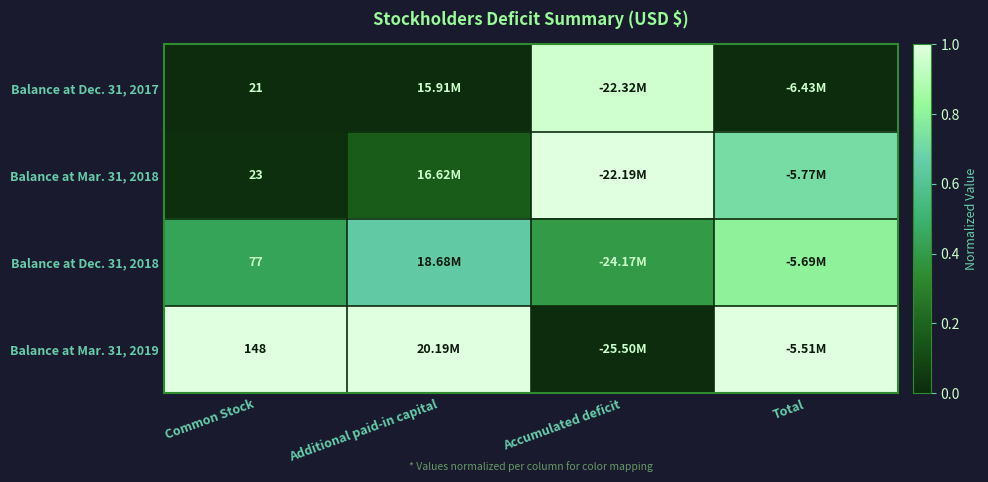

The value of Balance at Dec. 31, 2018 at Total is 0.8. True or false?

True